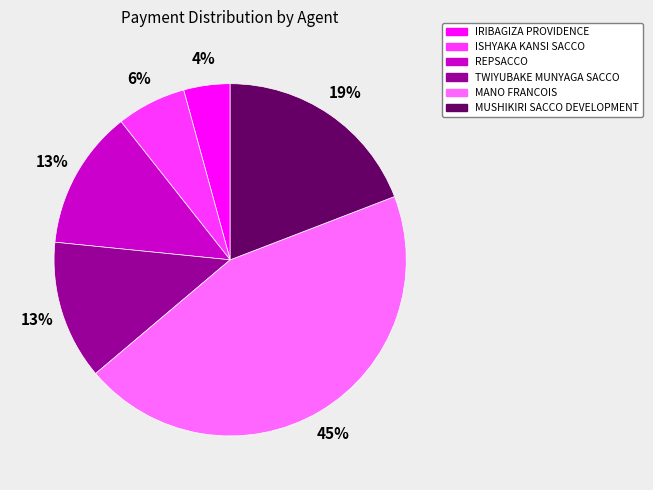

The MUSHIKIRI SACCO DEVELOPMENT slice represents 11% of the pie. True or false?

False